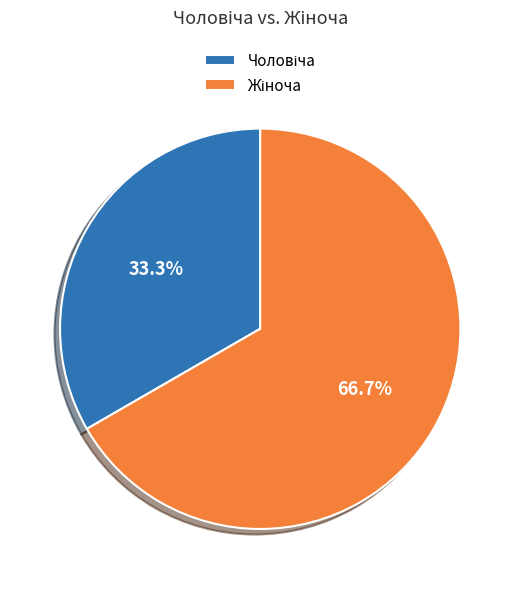

Is there any slice that represents more than half of the pie?

Yes